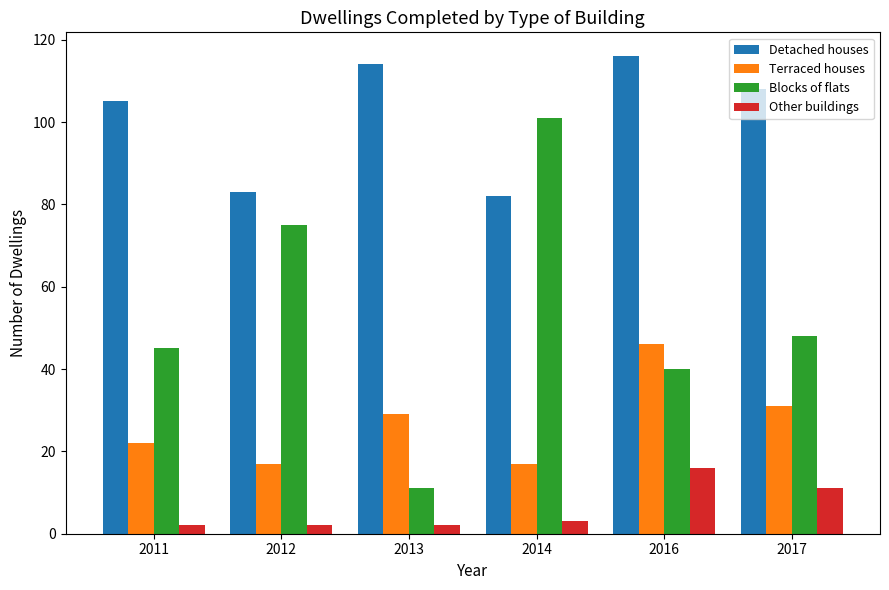

What are all the series names shown in the legend?

Detached houses, Terraced houses, Blocks of flats, Other buildings